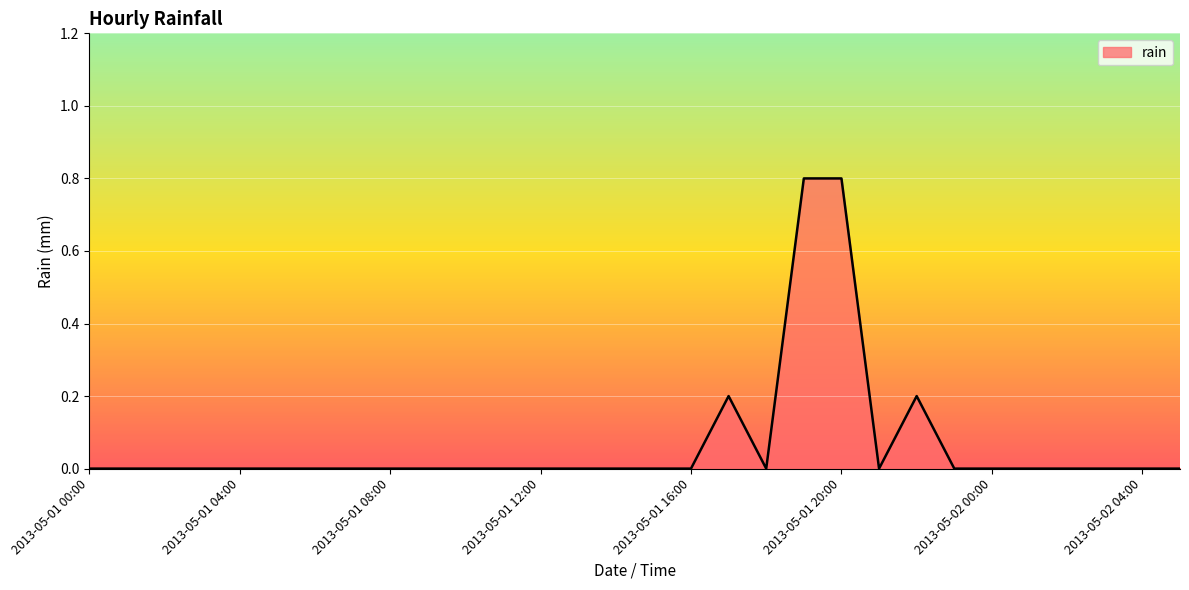

What is the greatest value displayed?

0.8